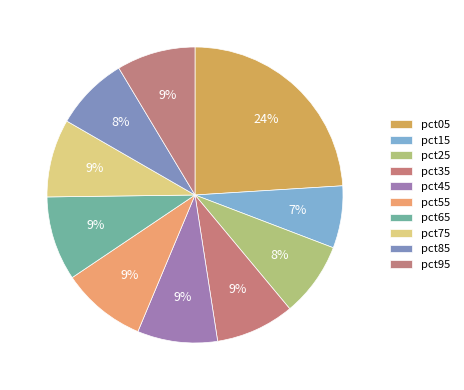

How many slices are in this pie chart?

10